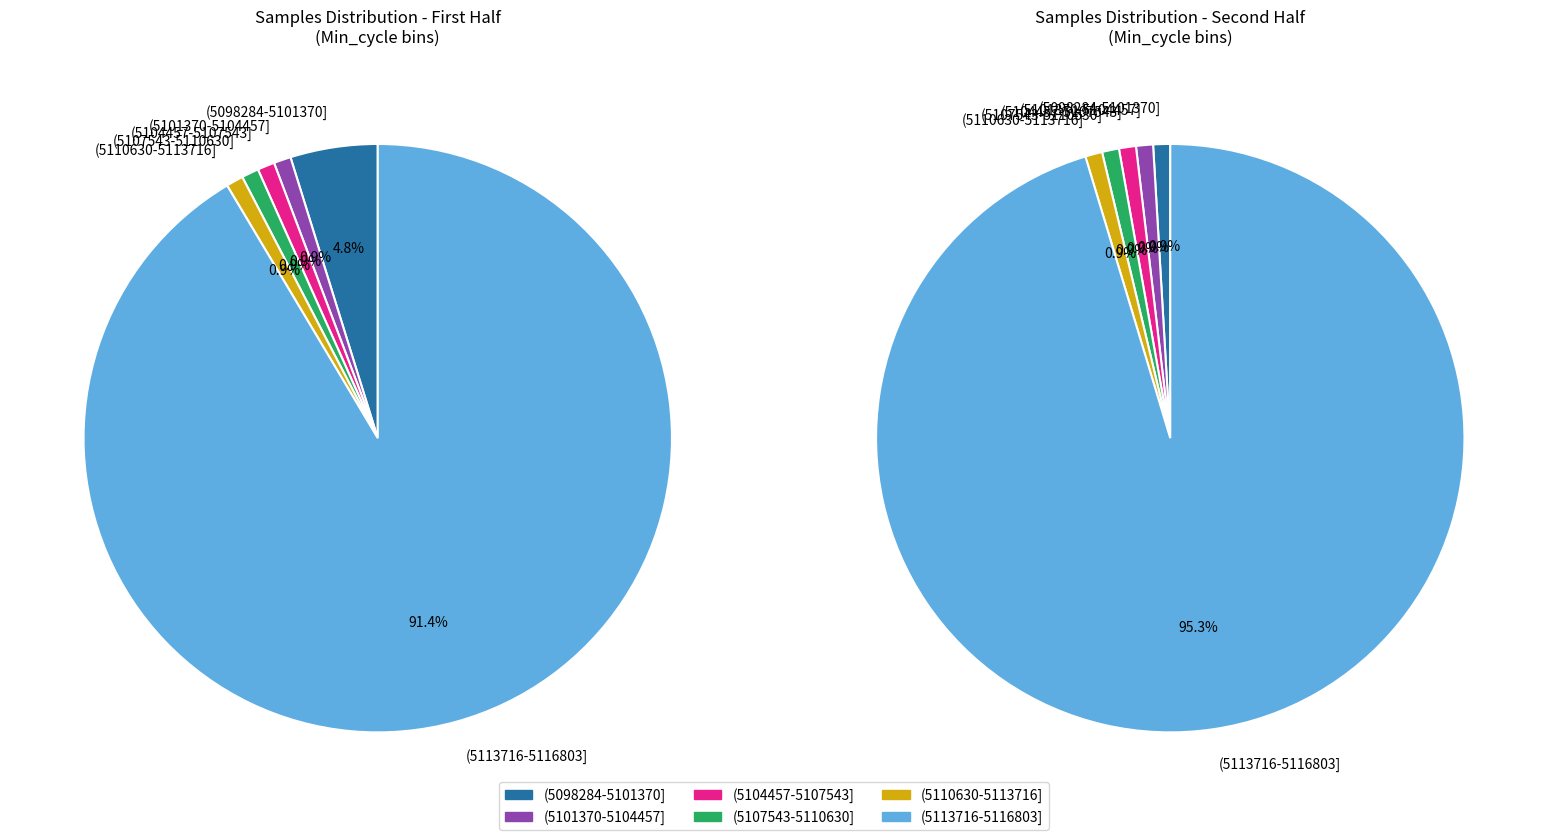

The 28 slice represents 16% of the pie. True or false?

False